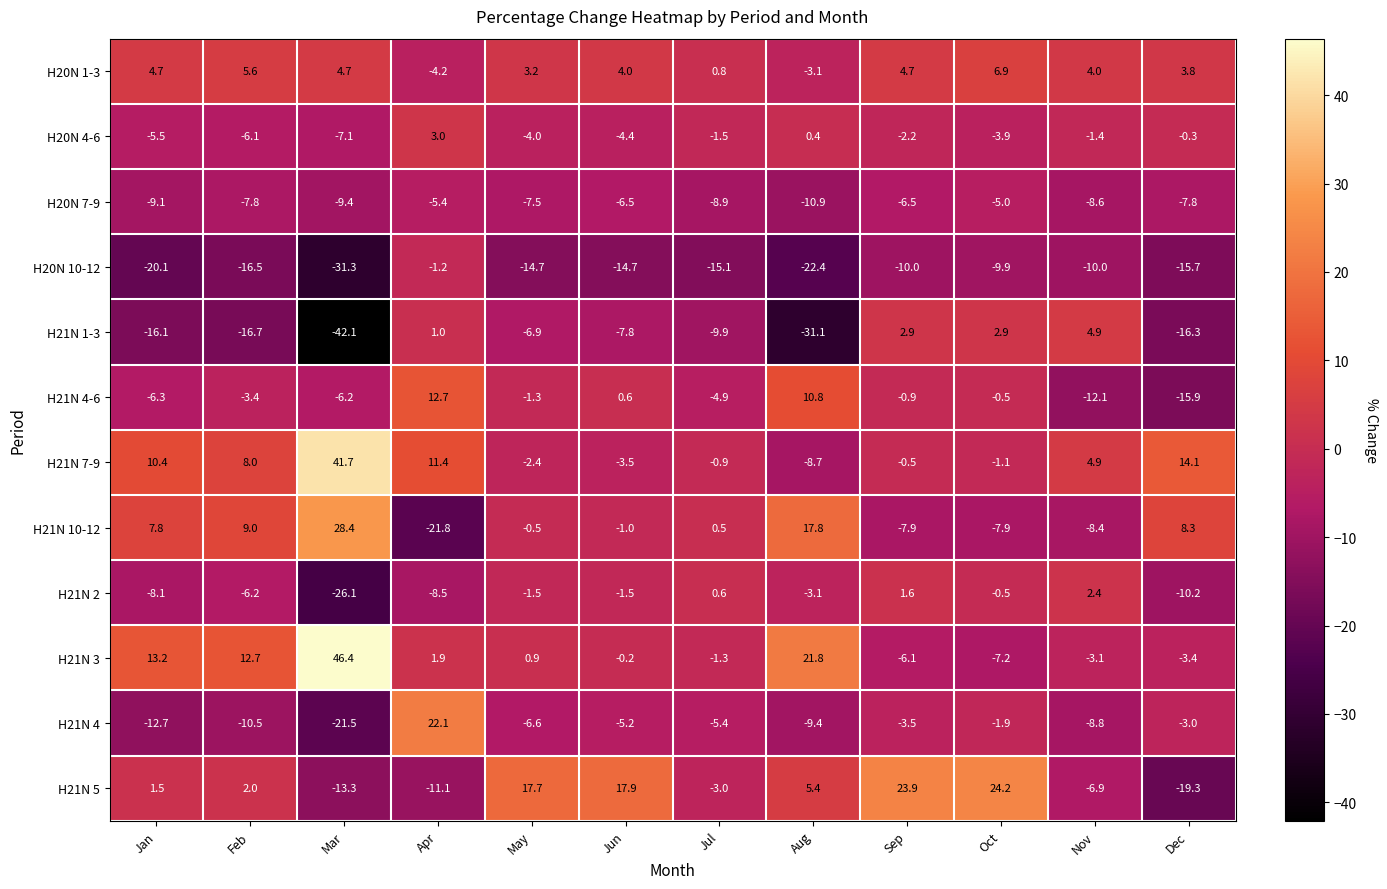

Is the value of H20N 10-12 at May greater than the value of H20N 1-3 at Jan?

No